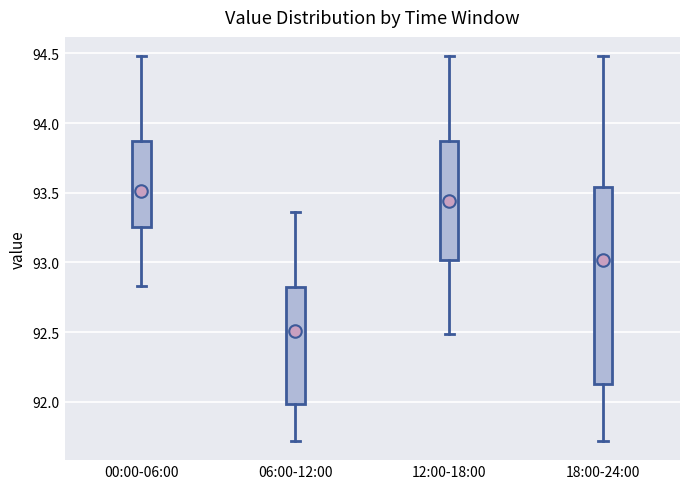

Which box has the highest median line?

00:00-06:00